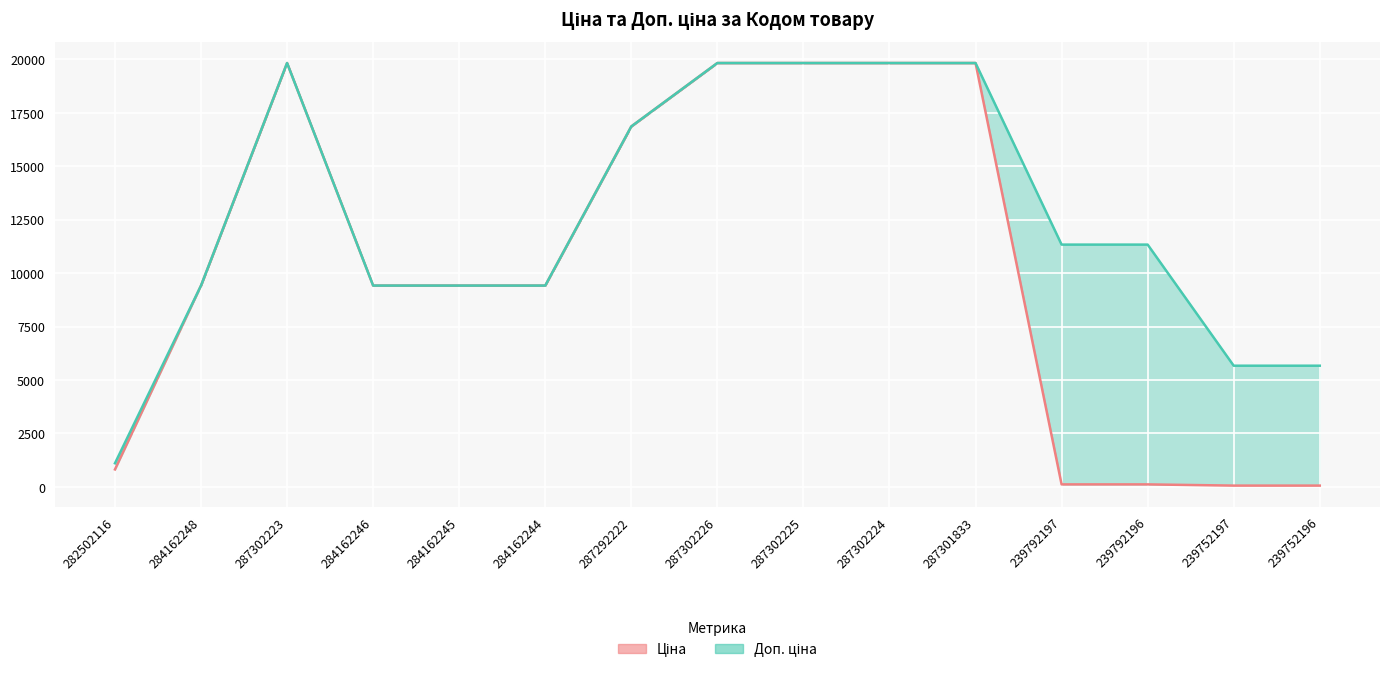

How many lines are shown in the chart?

2